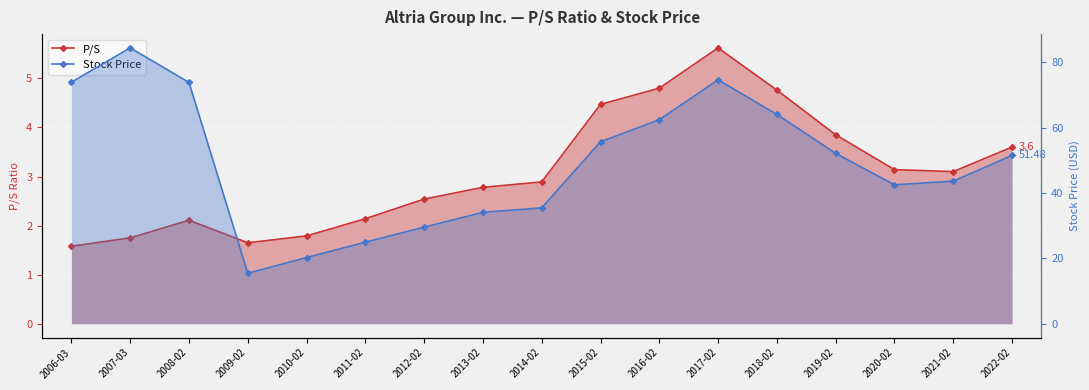

Is it true that P/S equals 2.1 at 2008-02?

True